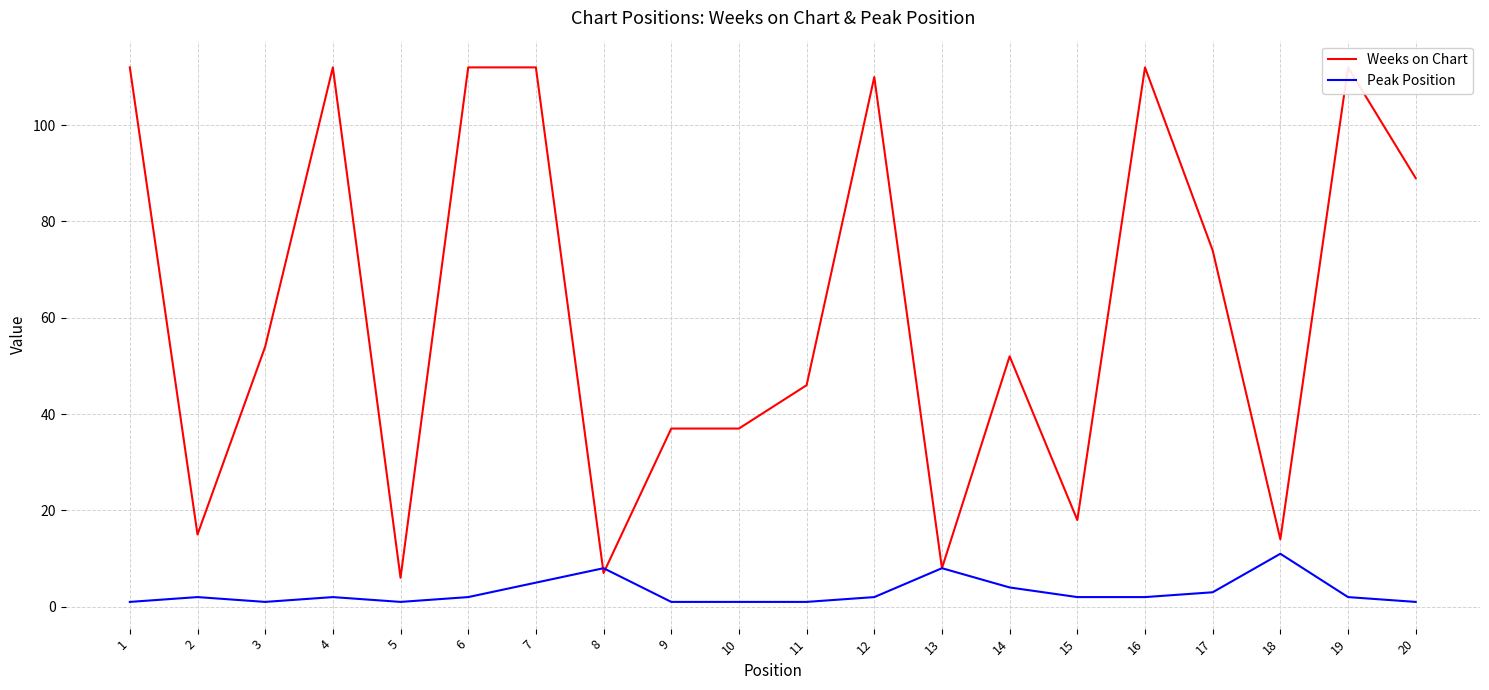

Does the chart display data point markers on the line(s)?

No